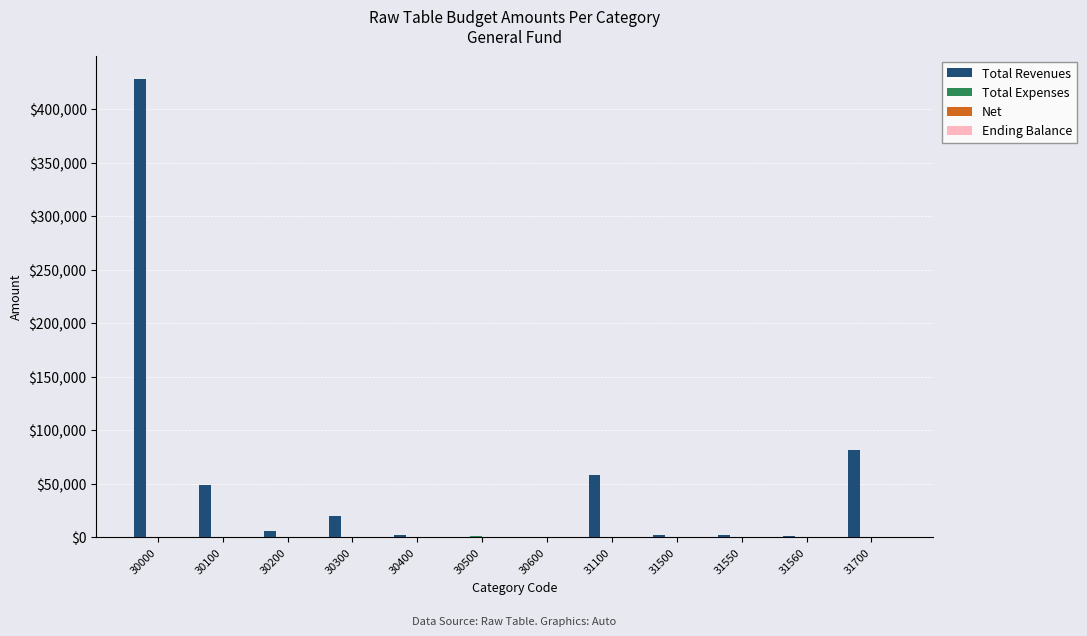

What is the sum of all Total Revenues values?

649935.0